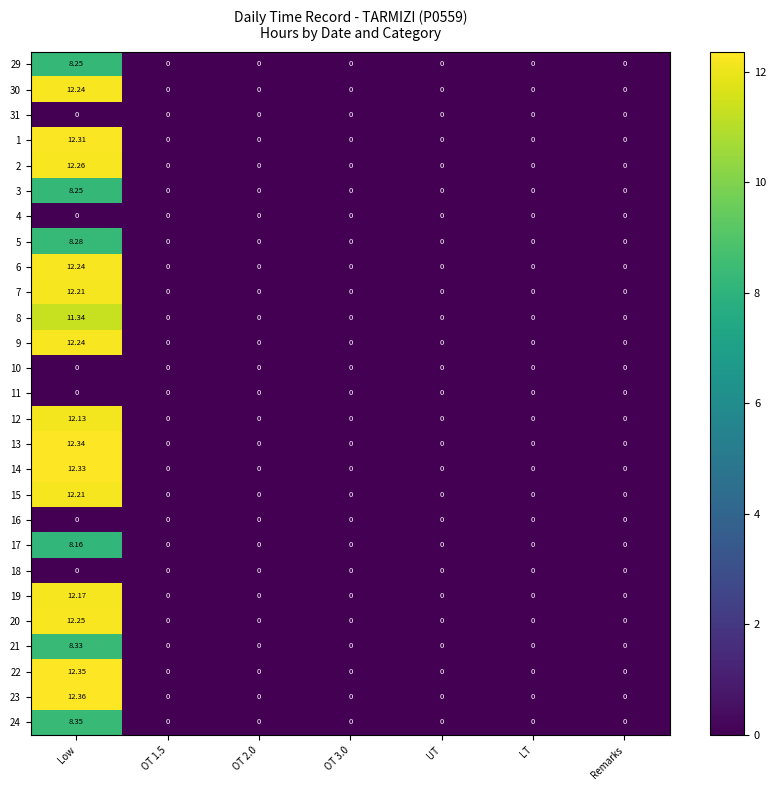

At which category is the sum across all series the highest?

Low